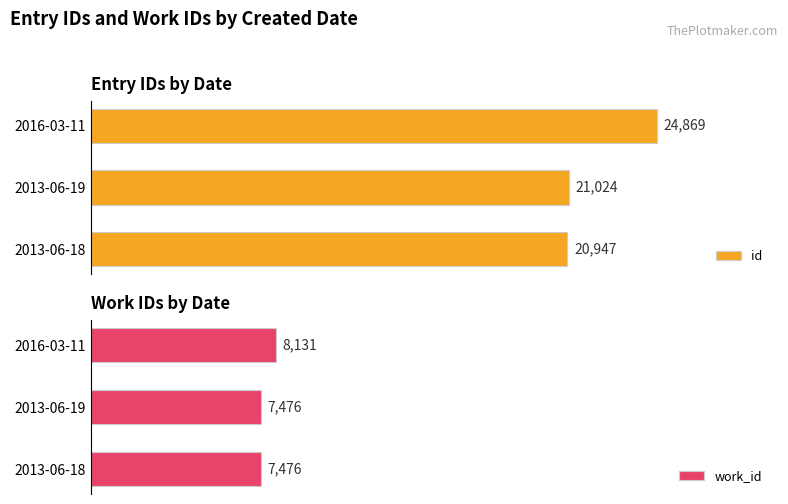

List the series in order of their peak value, lowest first.

work_id, id